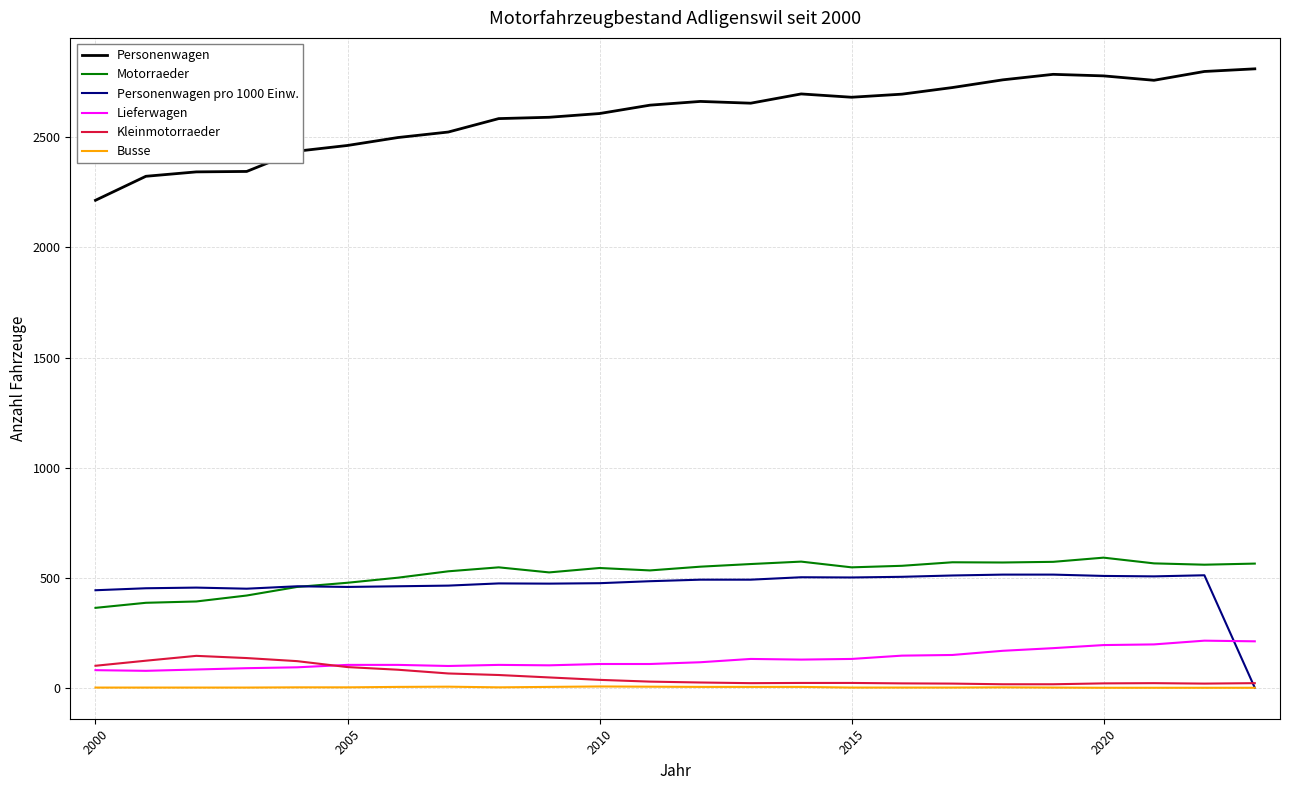

What is the maximum value for Kleinmotorraeder?

145